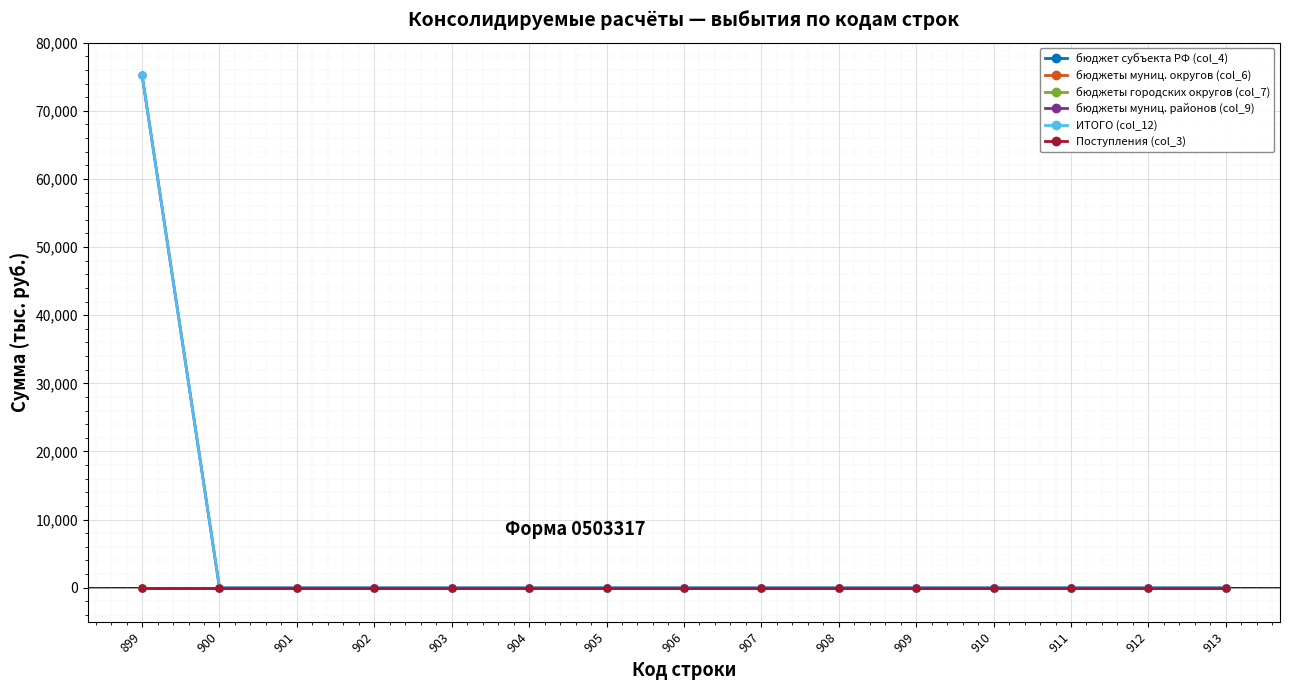

Is this an area chart (filled region under the line)?

No